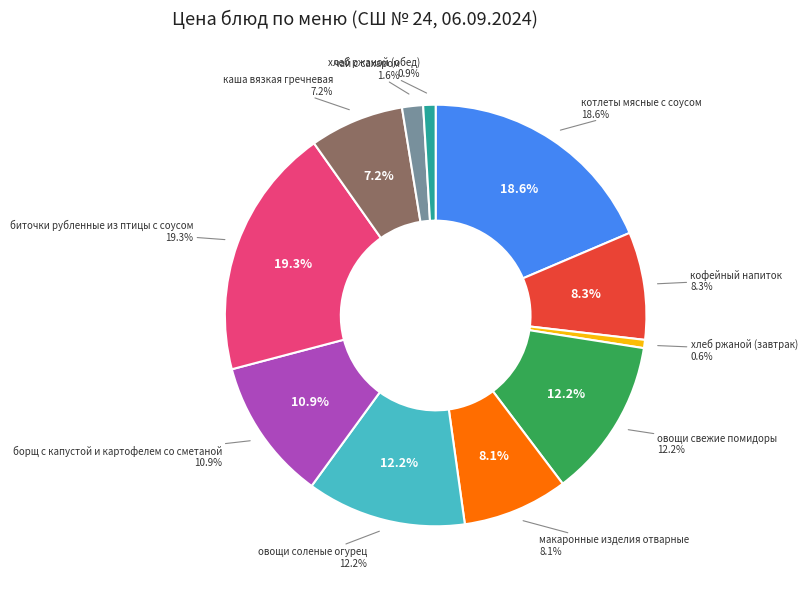

Approximately how many times larger is the value at хлеб ржаной (завтрак) compared to кофейный напиток?

0.1